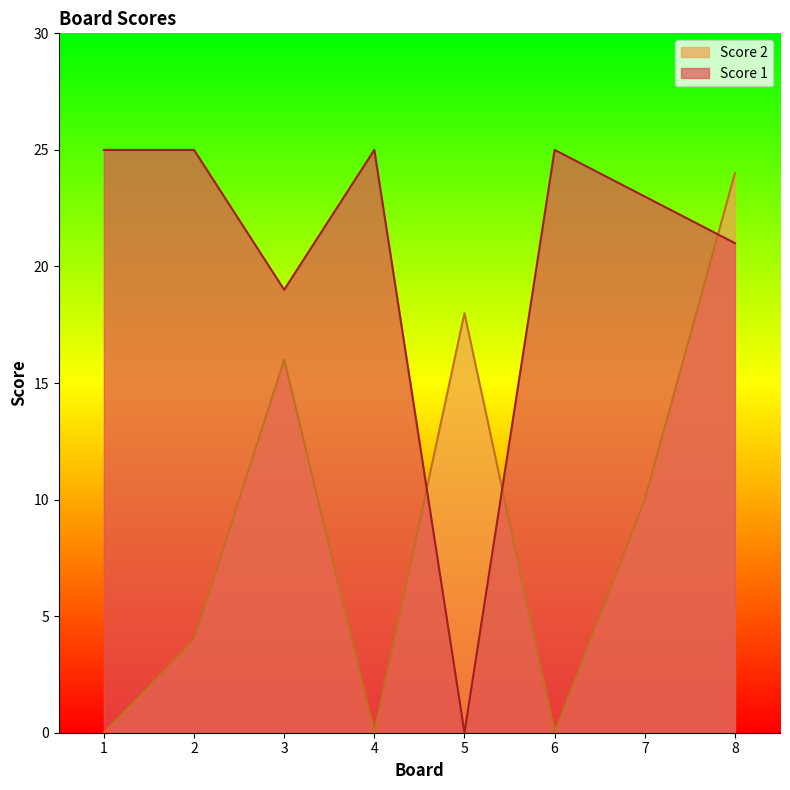

Which has a higher value, 1 or 4?

1